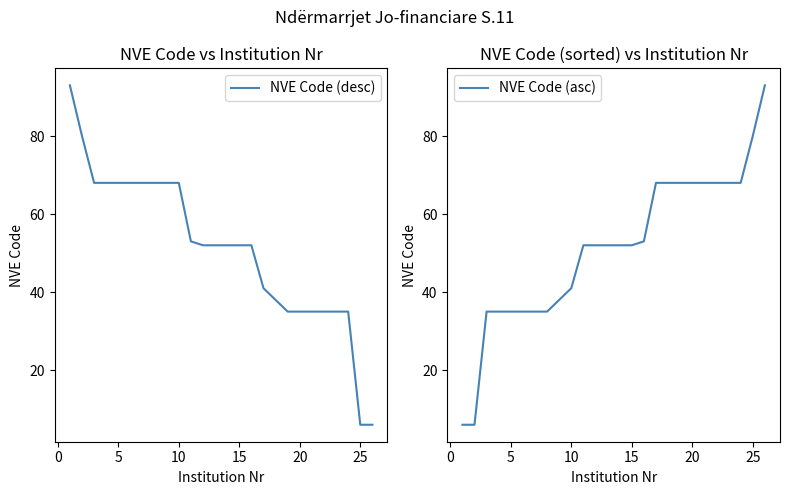

How many data points does each series have?

26